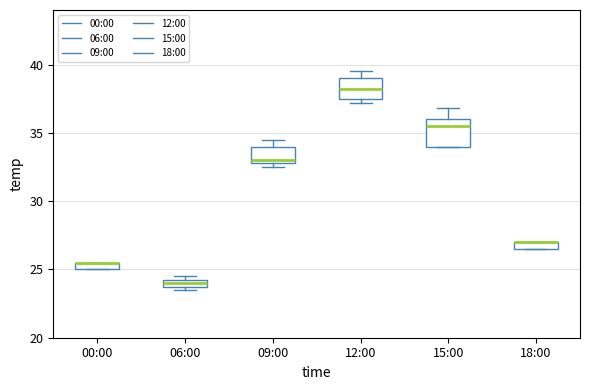

Which box is the tallest, from its lower edge to its upper edge?

15:00